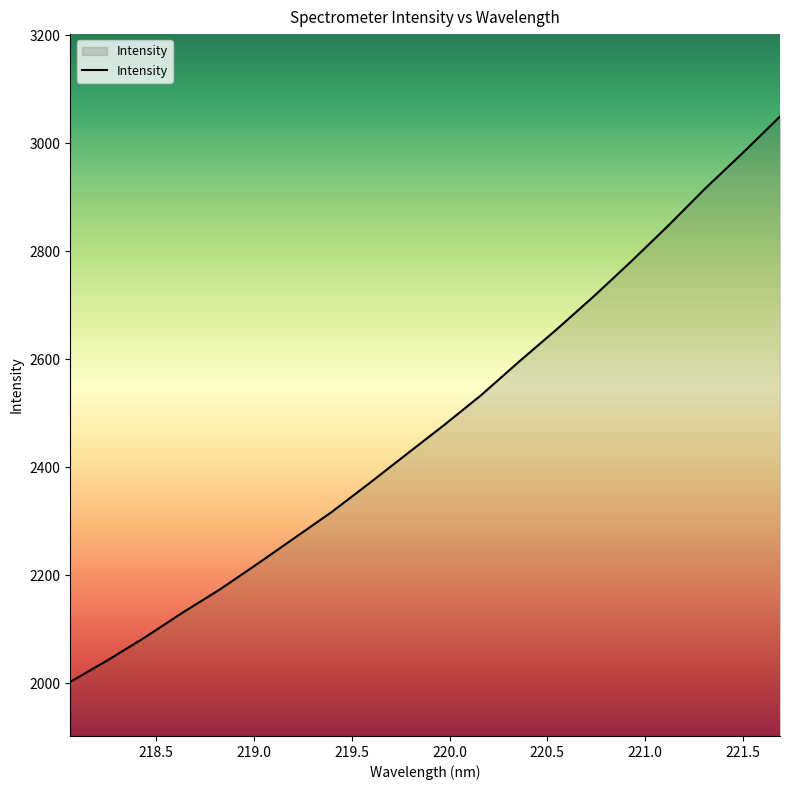

How many lines are shown in the chart?

1